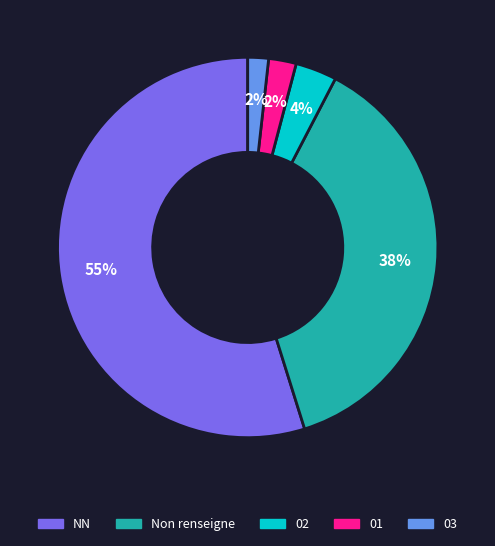

Which has a higher value, 02 or Non renseigne?

Non renseigne